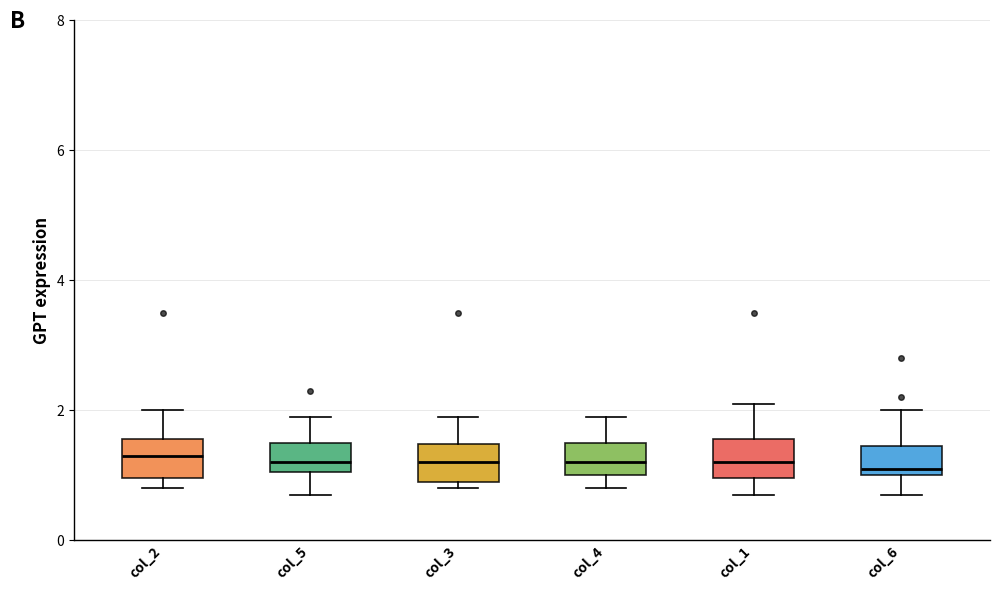

Reading left to right, transcribe this box plot: for each box, give where its median line is, the range the box spans, and where its two whiskers end, as read against the y-axis. The values are not printed on the chart, so give them approximately, as read against the axis.

col_2: median 1.4, box 1.0 to 1.6, whiskers 0.8 to 2.0
col_5: median 1.2, box 1.0 to 1.6, whiskers 0.8 to 2.0
col_3: median 1.2, box 1.0 to 1.4, whiskers 0.8 to 2.0
col_4: median 1.2, box 1.0 to 1.6, whiskers 0.8 to 2.0
col_1: median 1.2, box 1.0 to 1.6, whiskers 0.8 to 2.2
col_6: median 1.2, box 1.0 to 1.4, whiskers 0.8 to 2.0